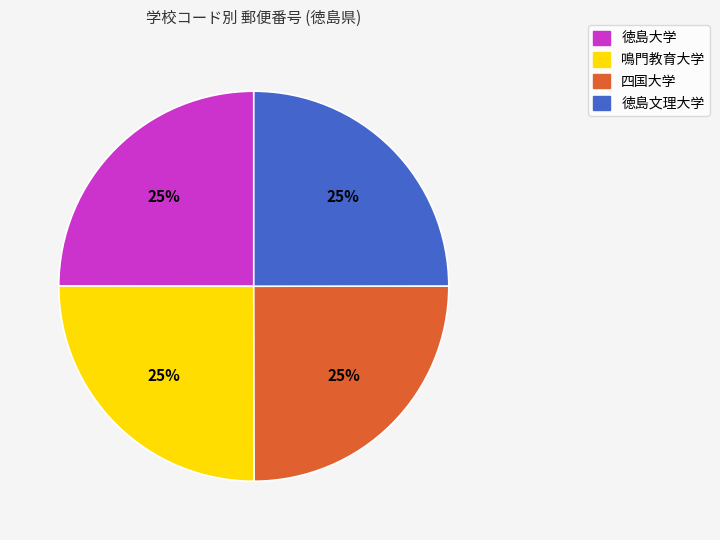

To the nearest percent, what is the average slice percentage?

25%